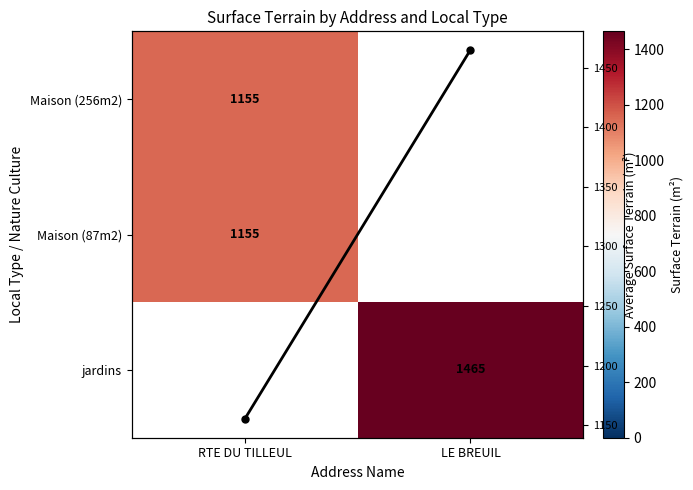

The value of Avg Surface at RTE DU TILLEUL is 1155.0. True or false?

True